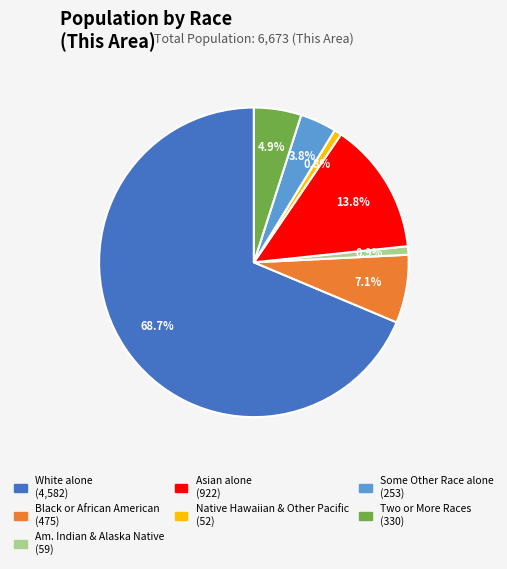

Is there any slice that represents more than half of the pie?

Yes